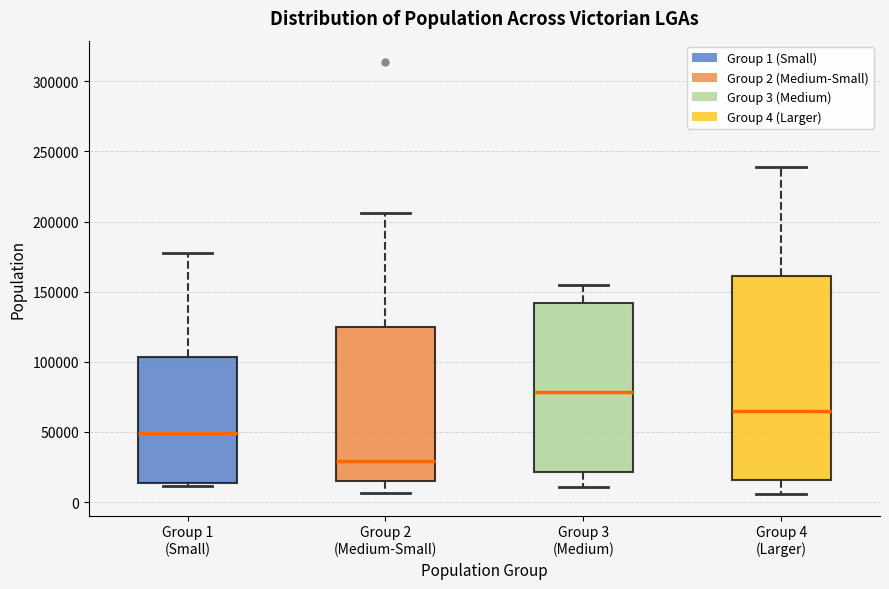

Which box has the highest median line?

Group 3 (Medium)